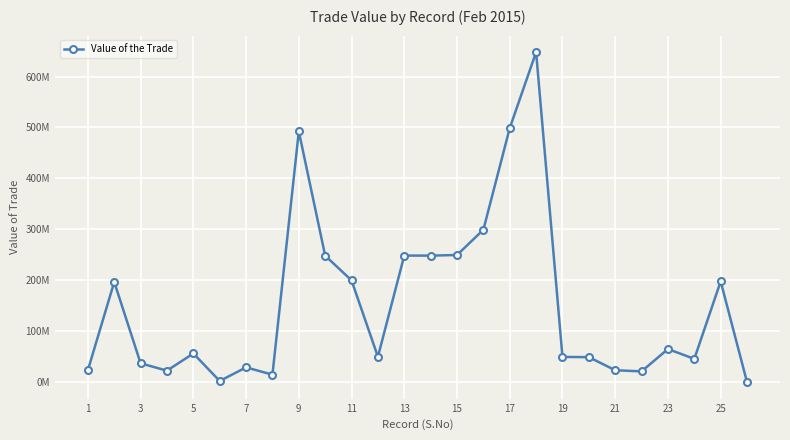

How many lines are shown in the chart?

1